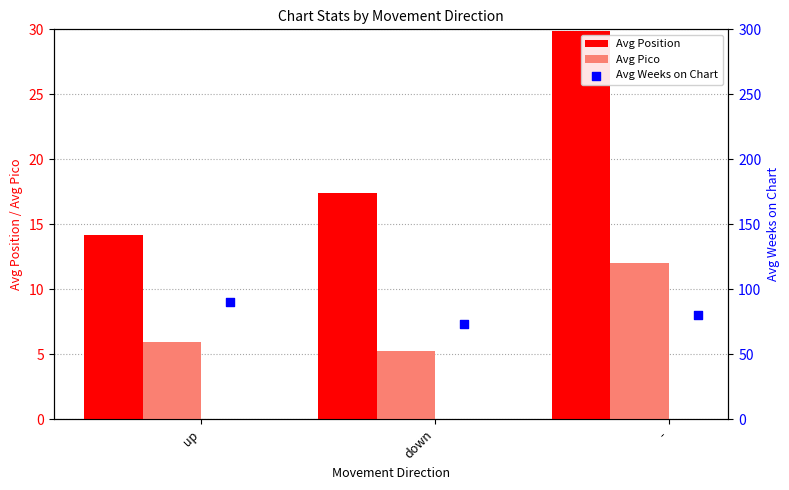

Is the value of Avg Pico at up greater than the value of Avg Position at -?

No